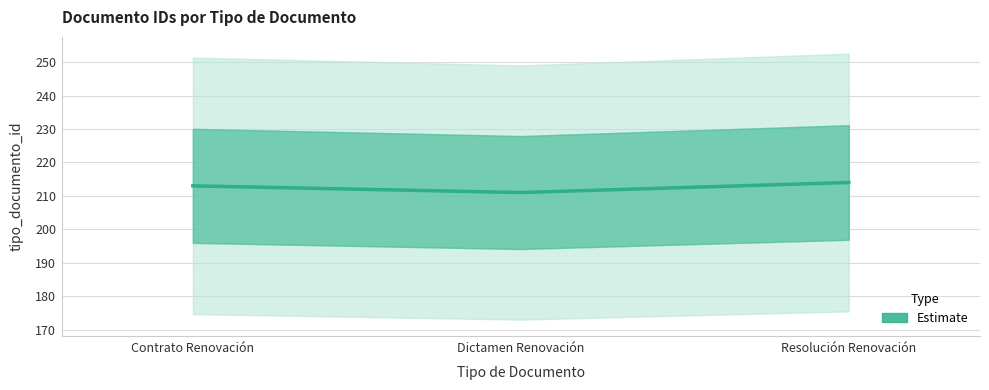

What is the ratio of the value at Contrato Renovación to the value at Resolución Renovación?

1.0